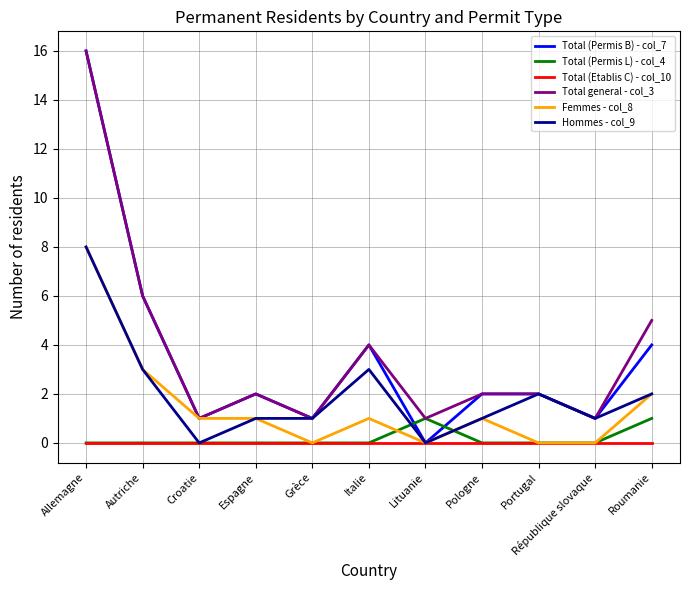

Which category has the lowest value in the Total (Permis B) - col_7 series?

Lituanie